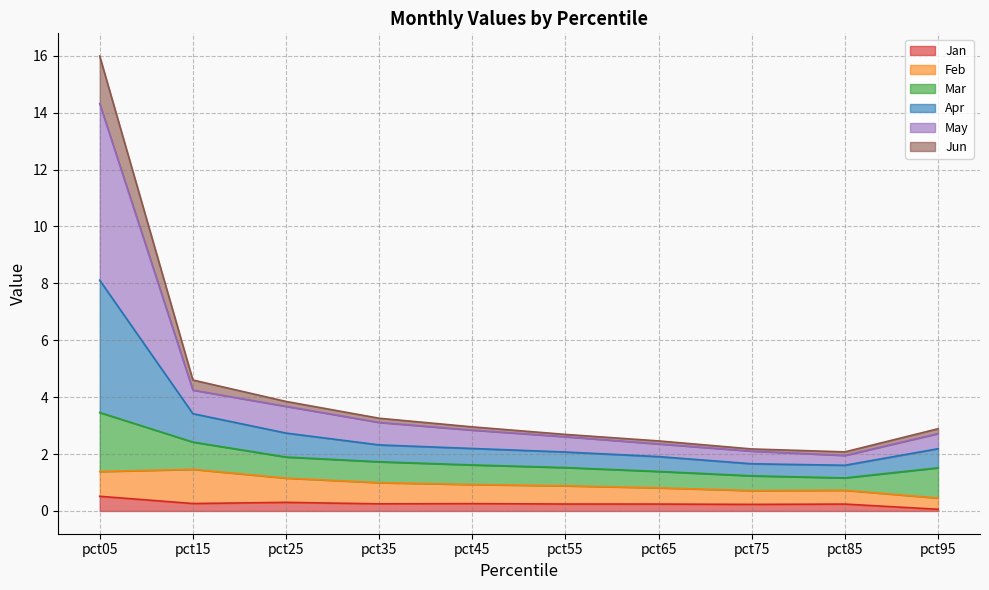

At which category is the sum across all series the highest?

pct05